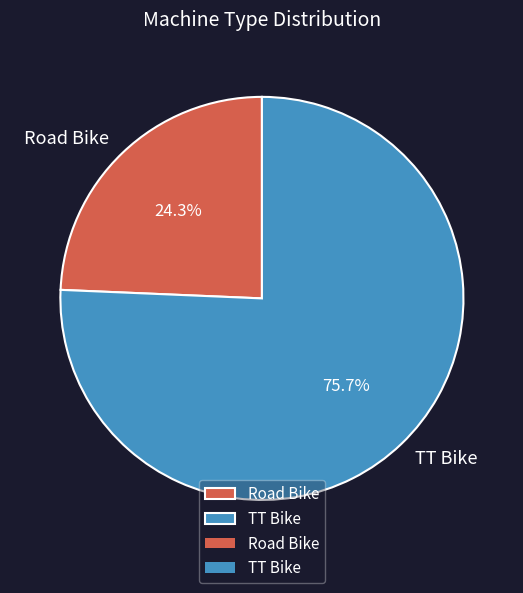

What percentage is the TT Bike slice, to the nearest percent?

76%